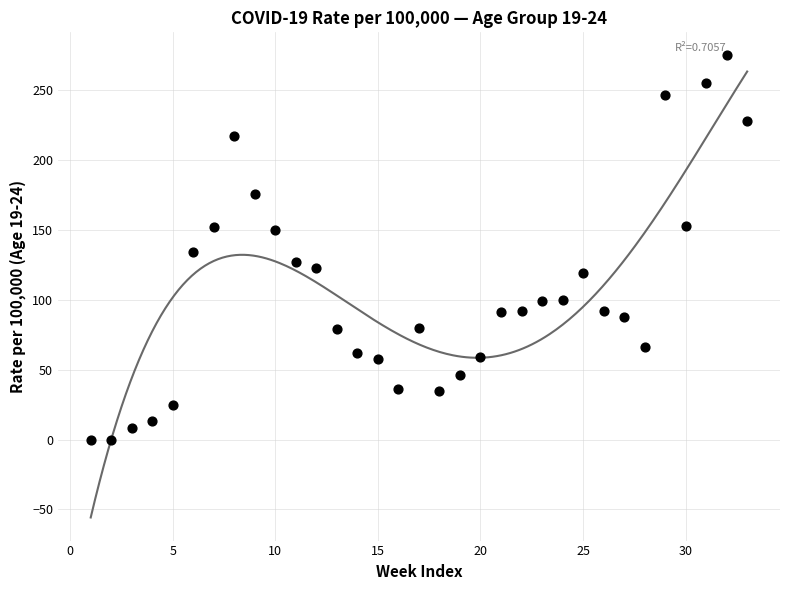

What is the range of X values (max minus min)?

32